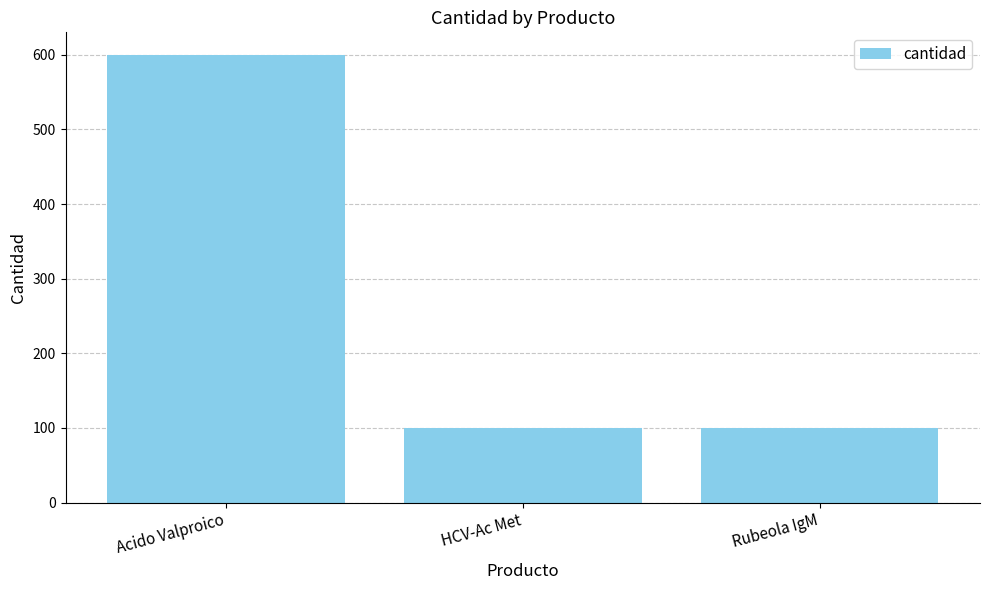

How many data points does each series have?

3